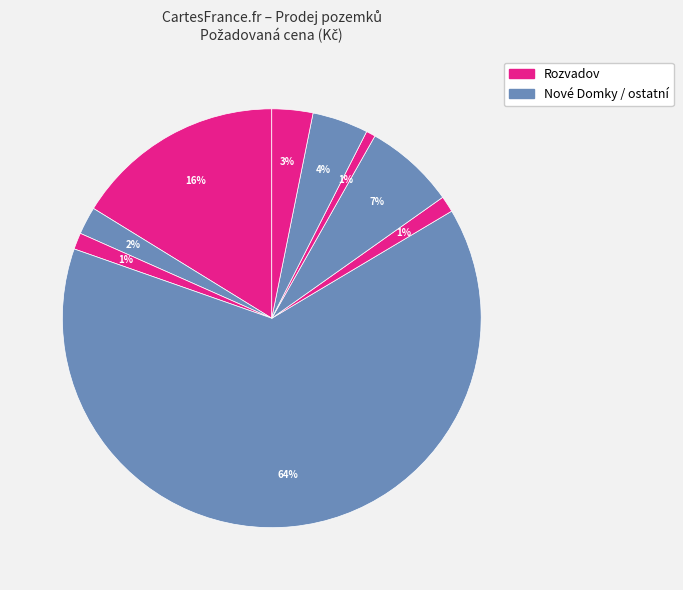

Is there a majority slice in this chart?

Yes